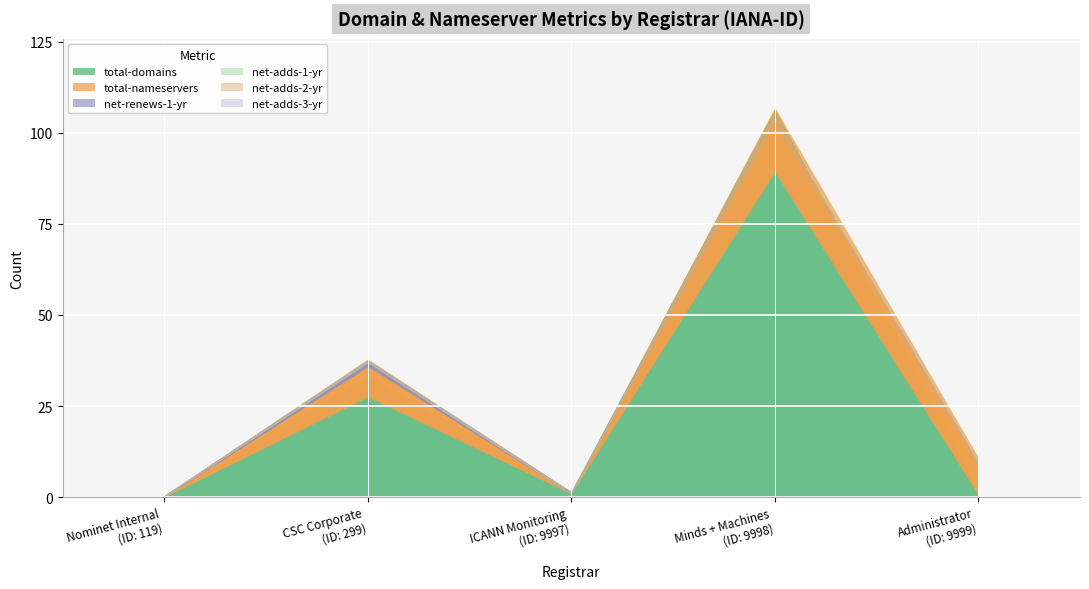

True or false: net-adds-2-yr has more than 0 points higher than both neighbors.

False